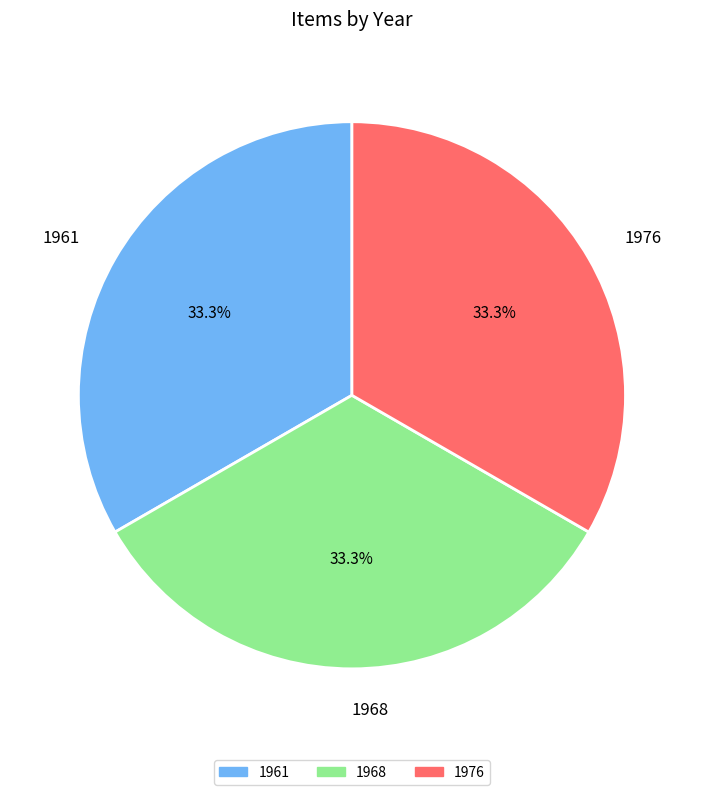

Does 1968 represent more than half of the total?

No